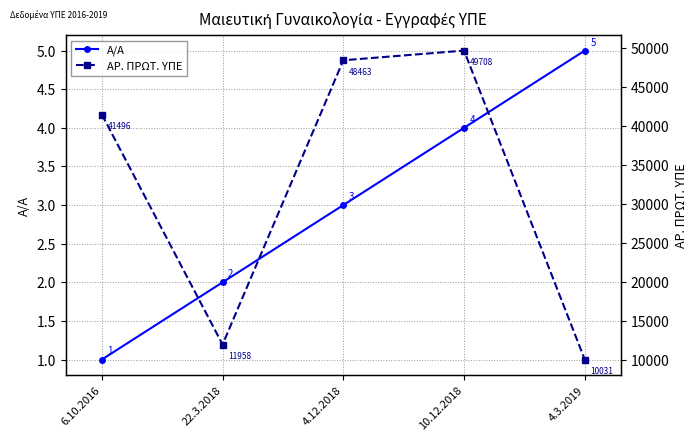

At how many categories does at least one series exceed 5576?

5